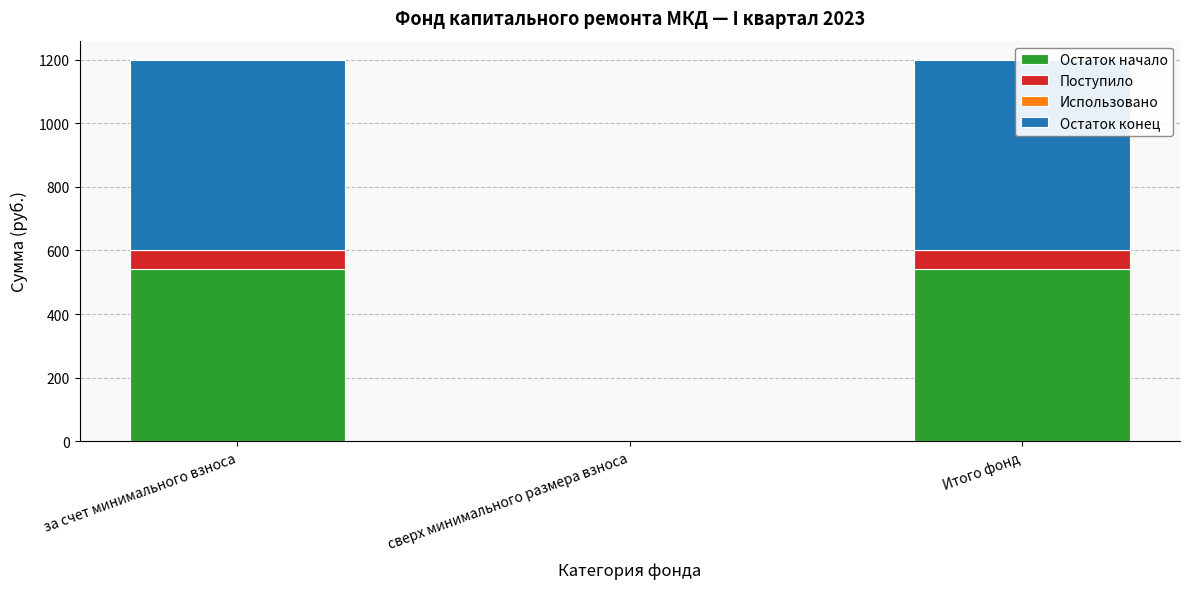

What is the sum of the Поступило values at Итого фонд and за счет минимального взноса?

116.3